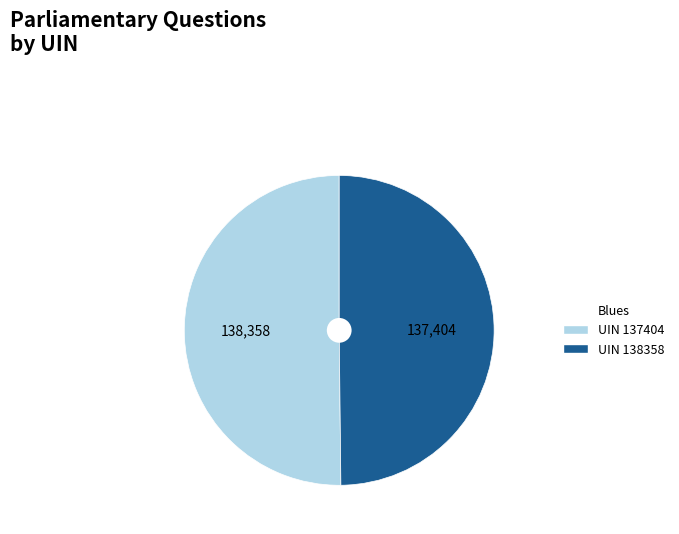

Count the number of slices in the pie.

2